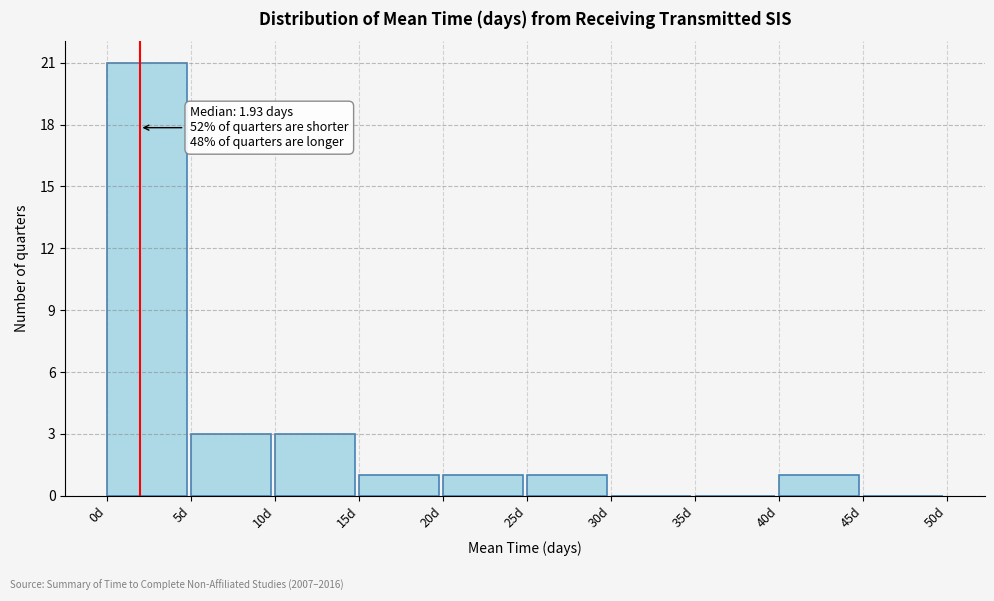

Over which range of the x-axis is the bar tallest?

0 to 5